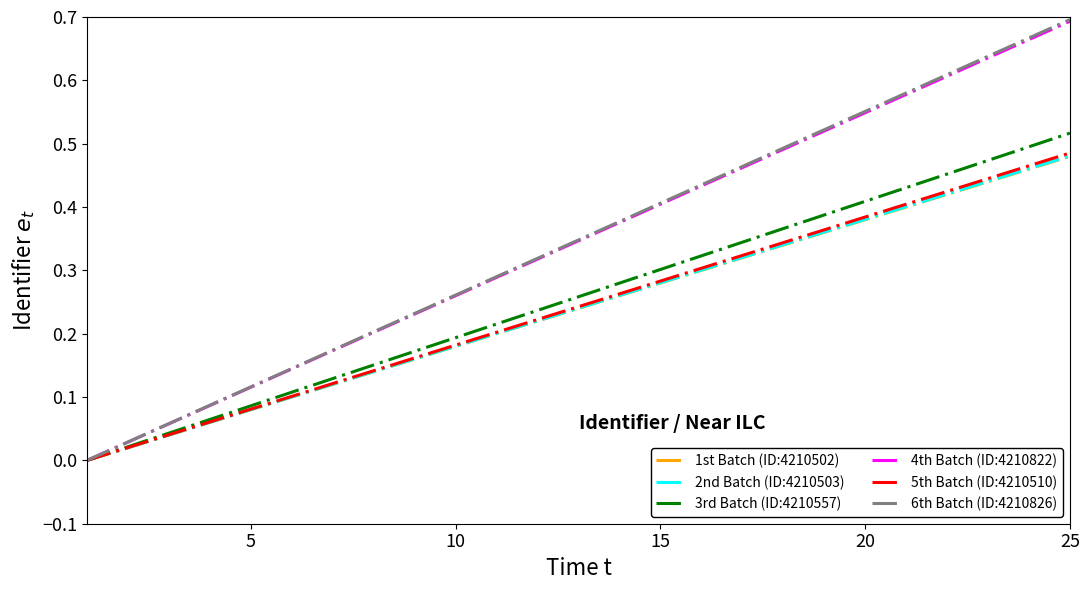

Which series has the largest range (max minus min)?

6th Batch (ID:4210826)